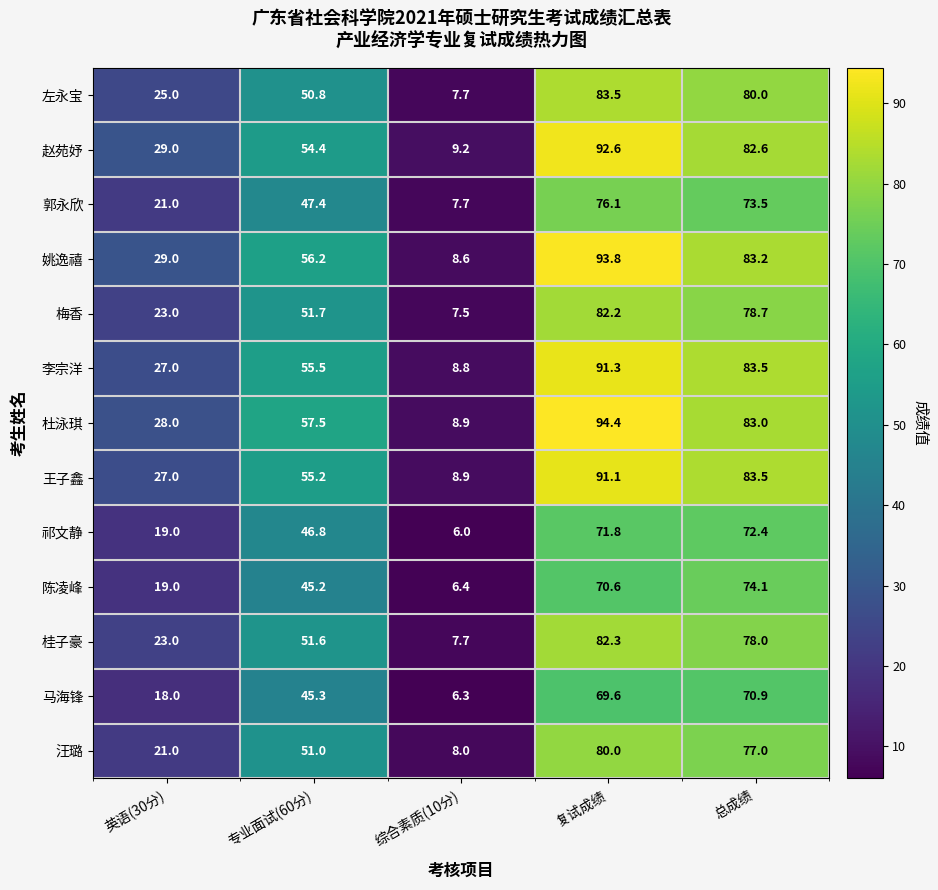

What is the minimum value for 马海锋?

6.3